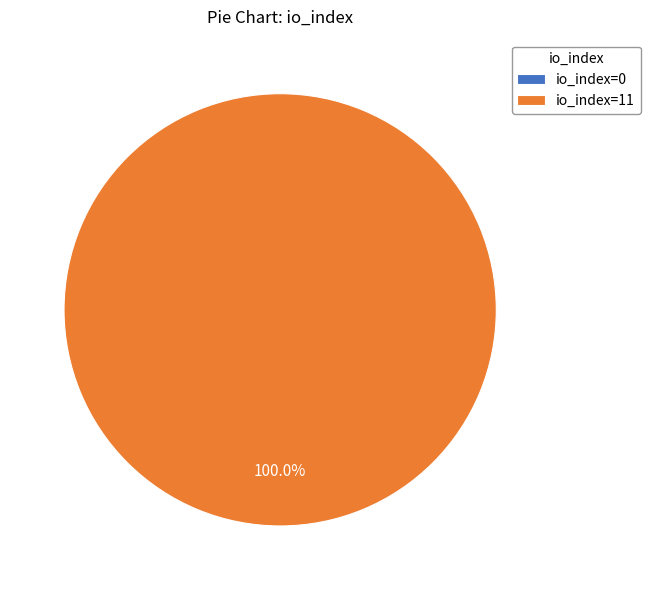

The io_index=11 slice represents 100% of the pie. True or false?

True